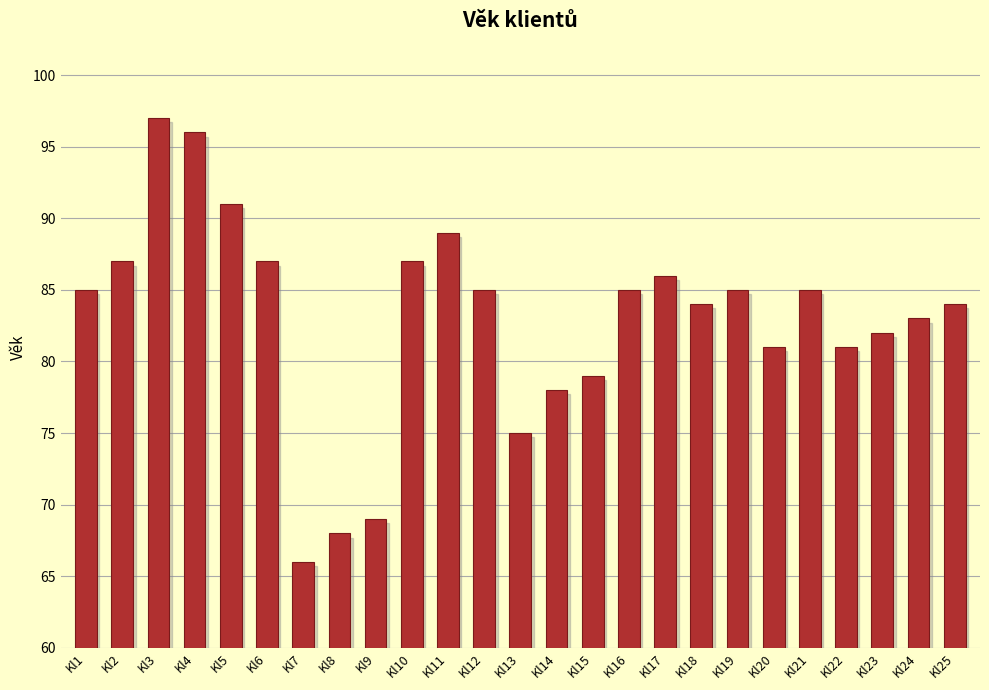

Which has a higher value, Kl5 or Kl19?

Kl5